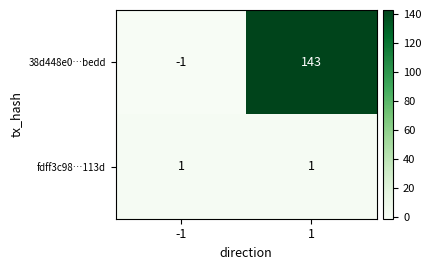

What is the sum of all 38d448e0…bedd values?

142